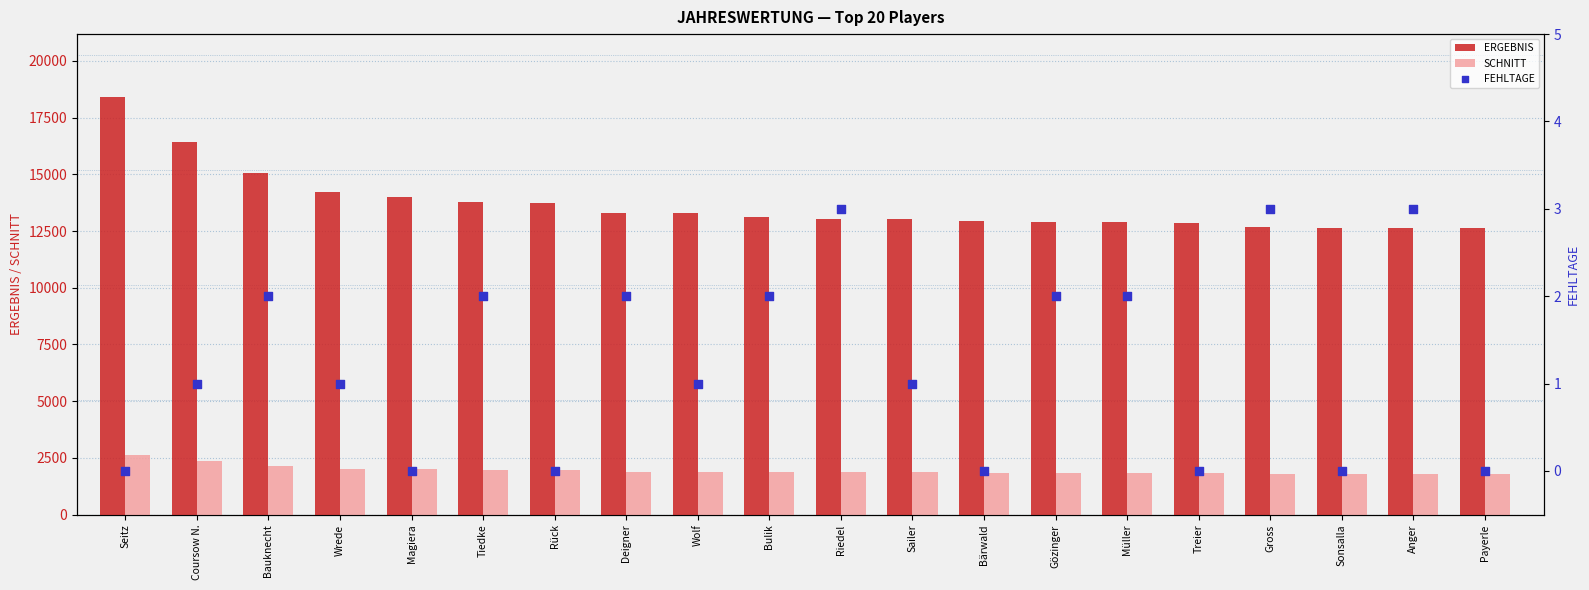

Which series has the widest spread of Y values?

ERGEBNIS